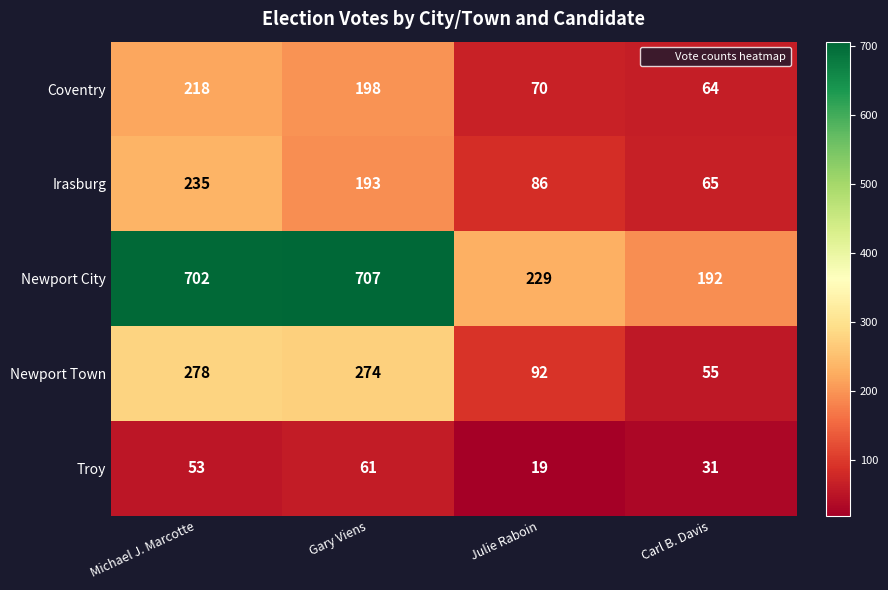

What is the difference between the highest and lowest values at Carl B. Davis?

161